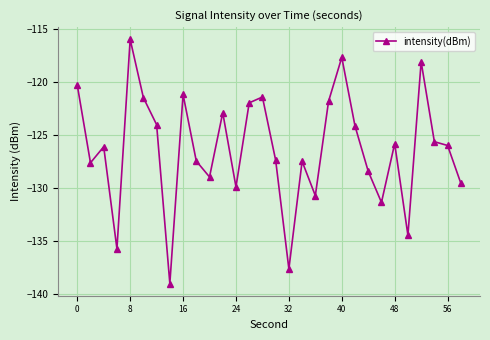

Is this an area chart (filled region under the line)?

No